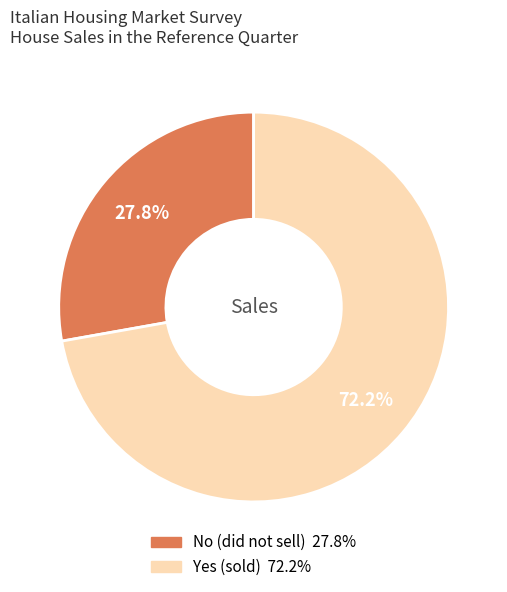

Is there a majority slice in this chart?

Yes